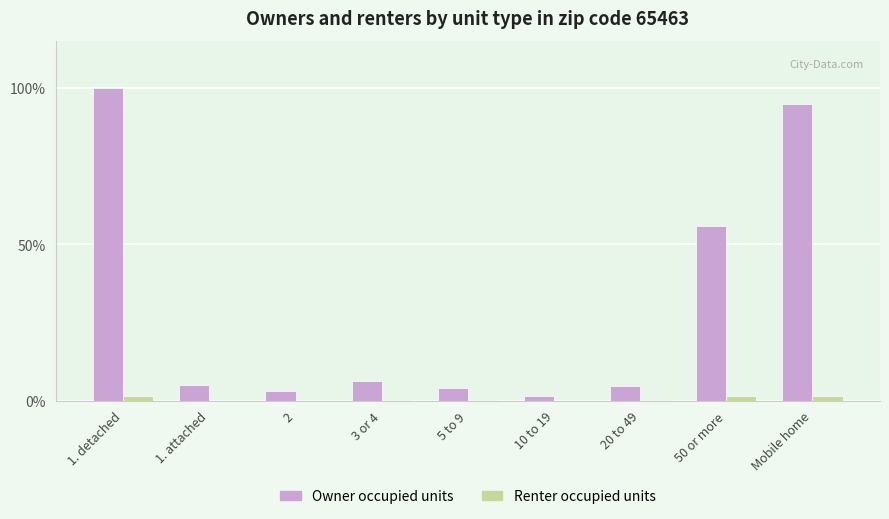

Which category has the highest value across all series?

1. detached